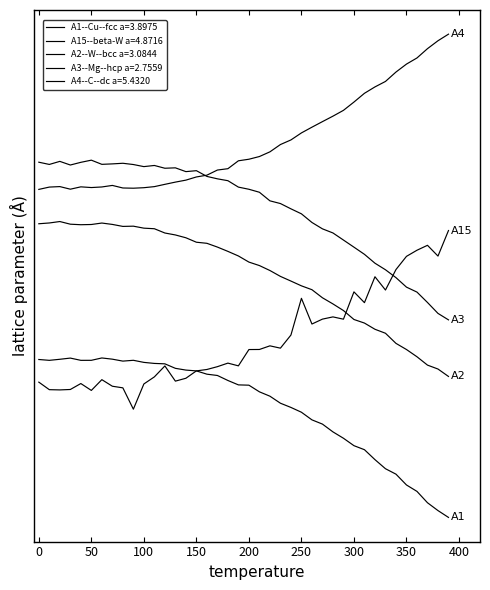

What is the minimum value for A3--Mg--hcp a=2.7559?

0.8